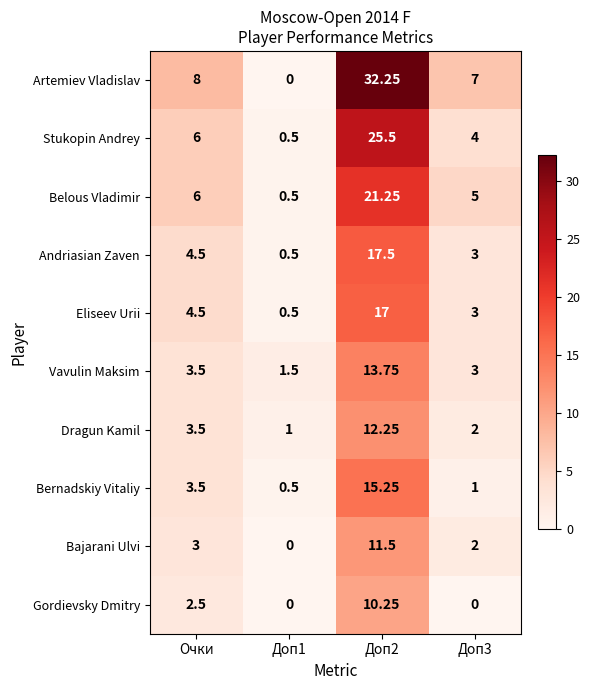

Between Доп2 and Доп3, which series saw the biggest shift?

Artemiev Vladislav